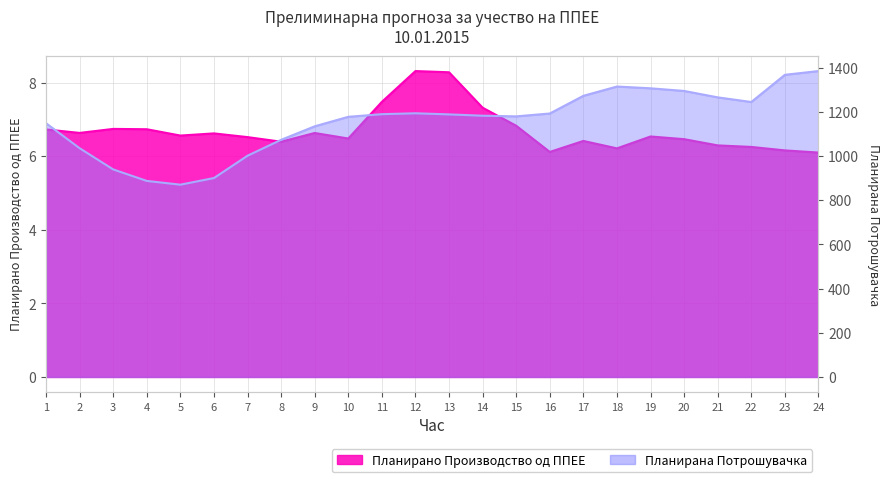

What is the minimum value shown in the chart?

6.1